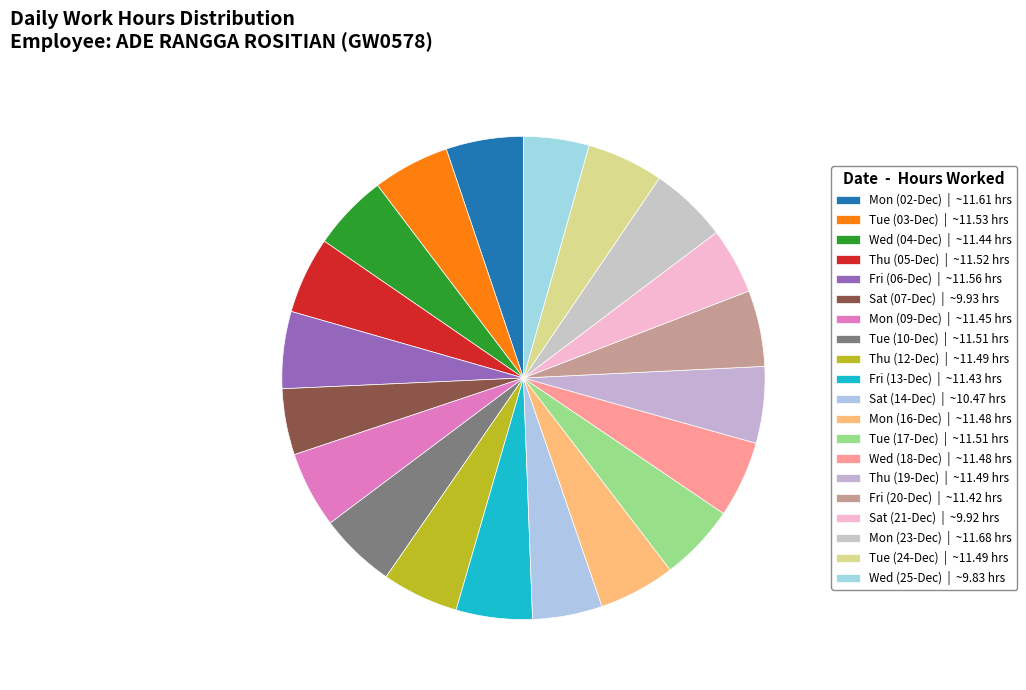

What is the largest slice in the pie chart?

Mon (23-Dec)